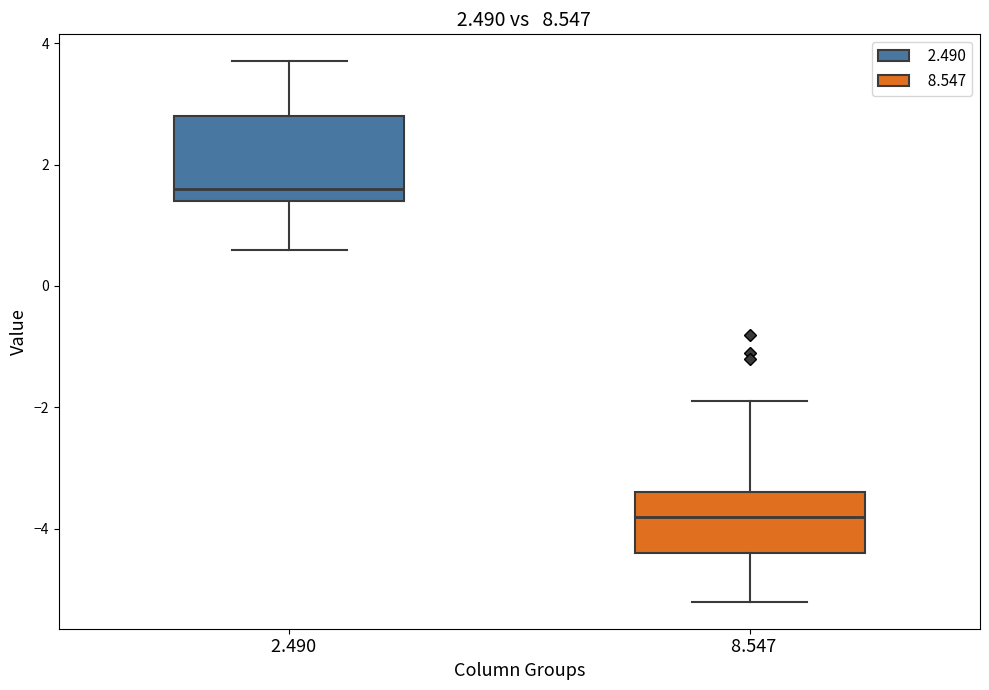

Comparing the boxes themselves (not the whiskers), which one is the tallest?

2.490